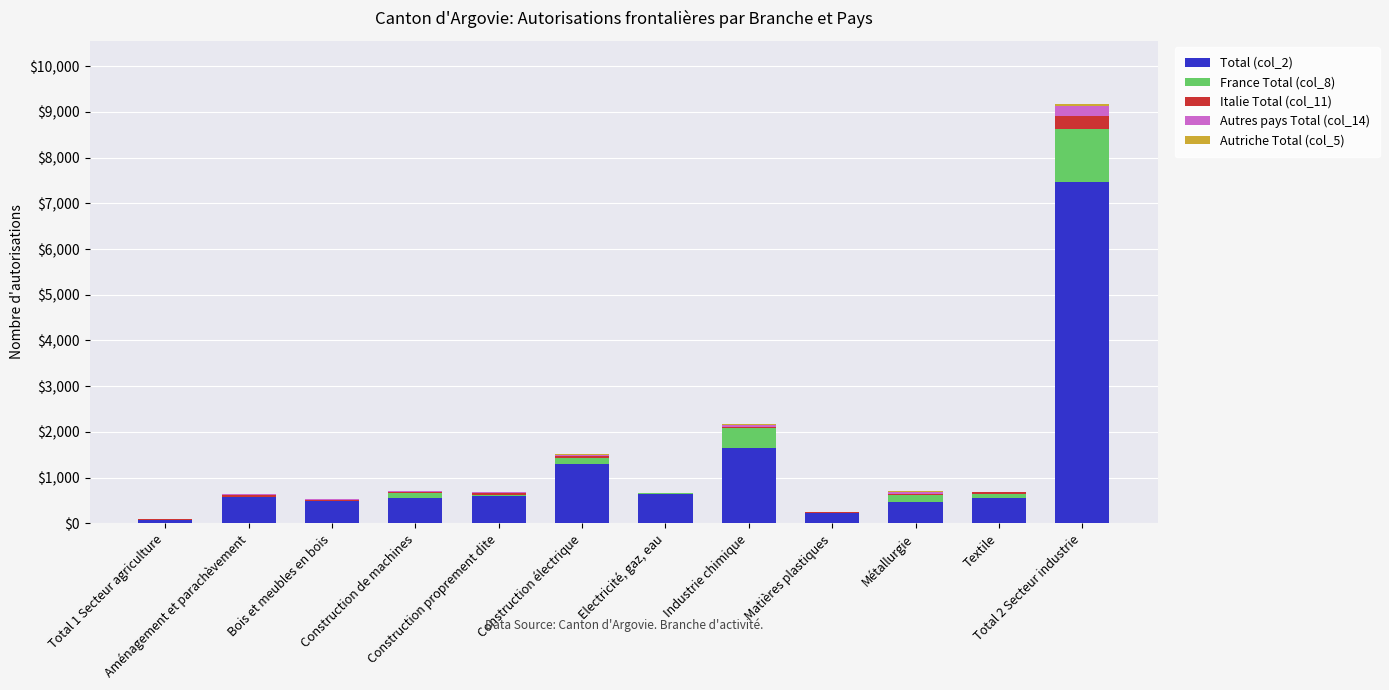

How many categories are shown in the chart?

12